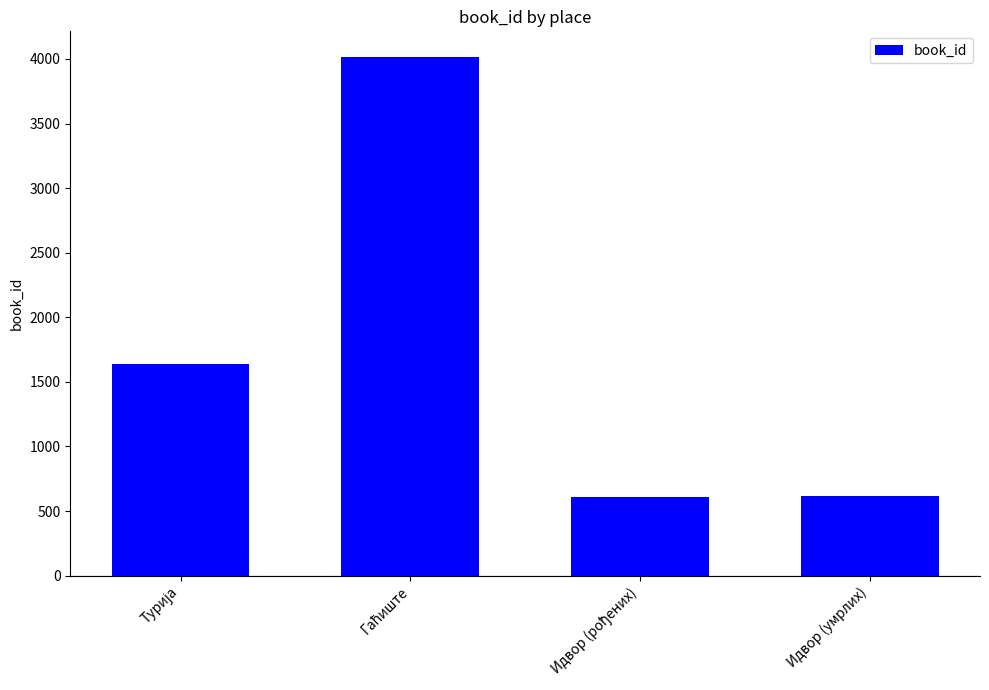

The chart shows a value of 619 at Идвор (умрлих). True or false?

True